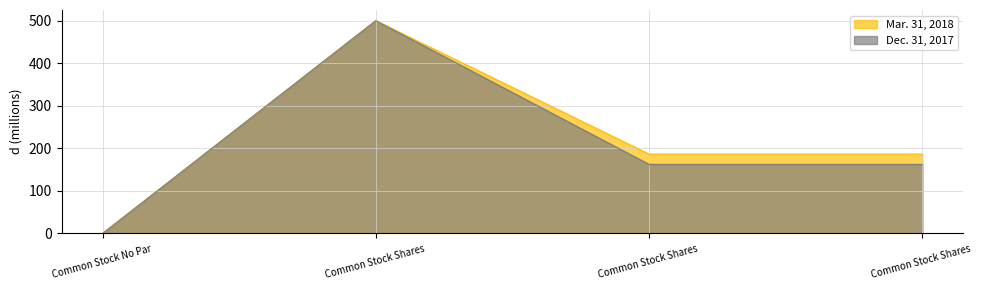

What are all the series names shown in the legend?

Mar. 31, 2018, Dec. 31, 2017